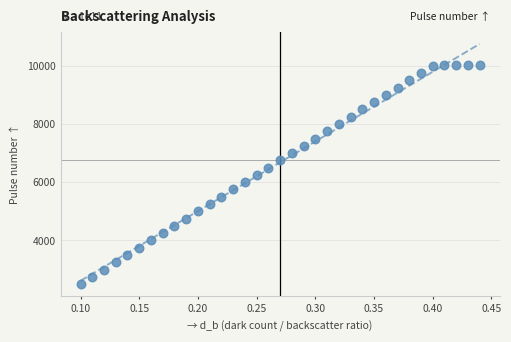

What is the range of Y values (max minus min)?

7530